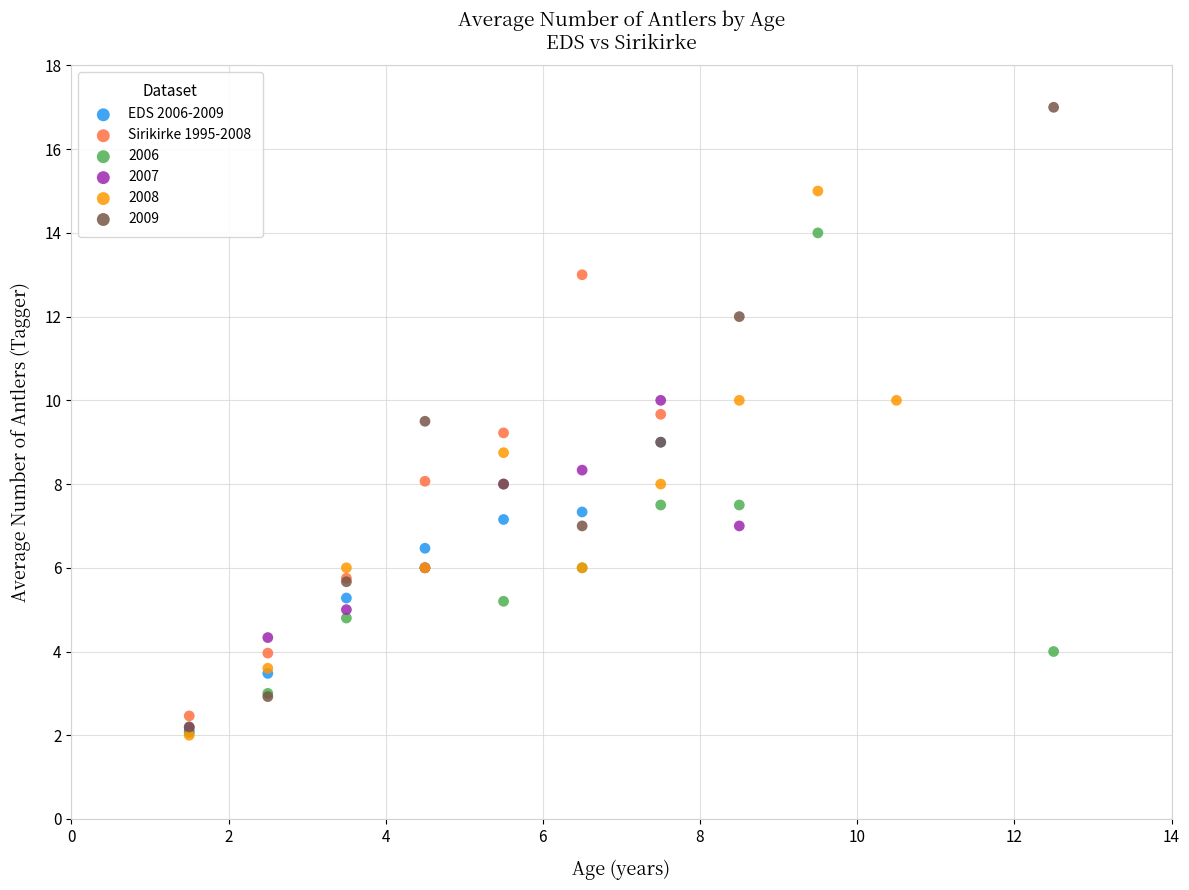

Which series has the widest spread of Y values?

2009